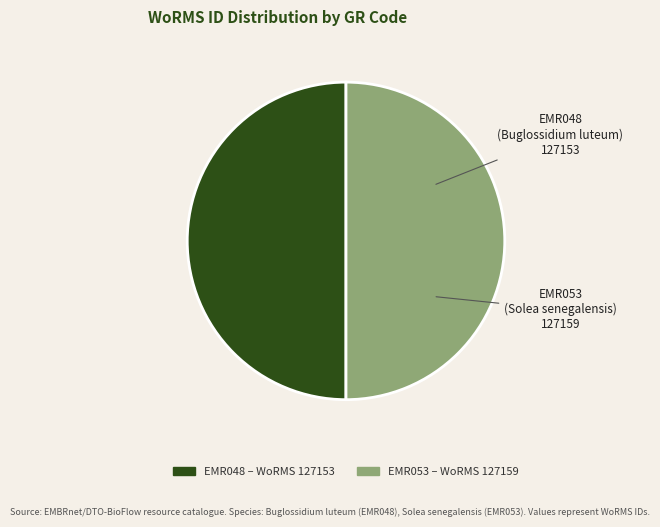

How many segments does this pie chart have?

2